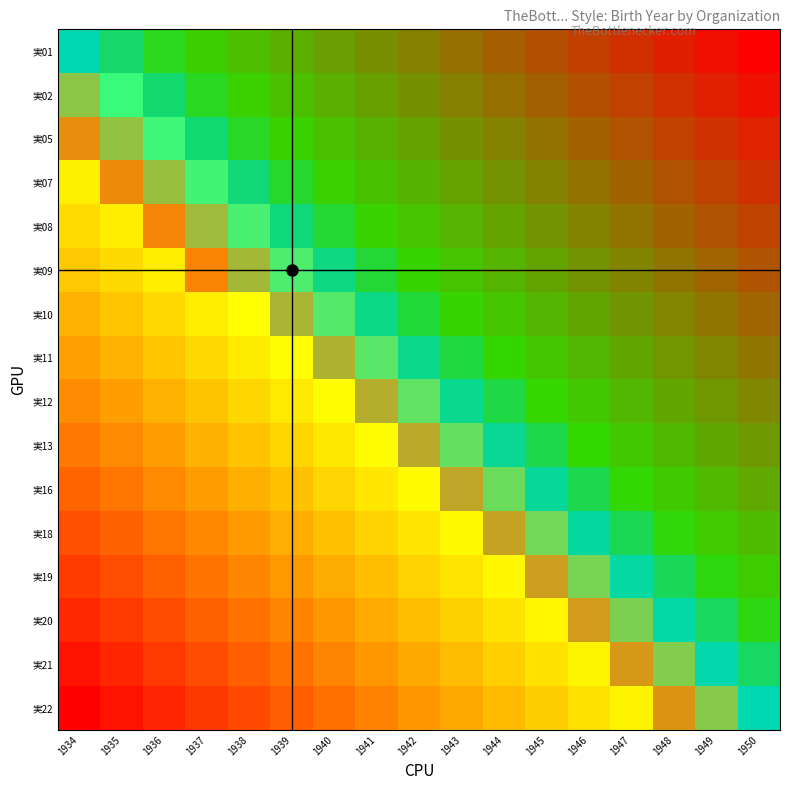

Rank the series by their maximum value, from highest to lowest.

horizontal line, vertical line